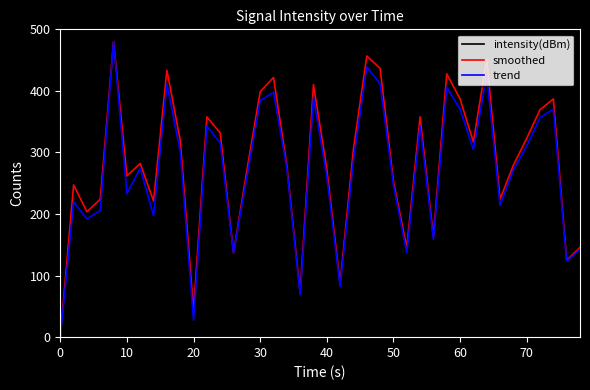

What is the maximum value for intensity(dBm)?

480.0